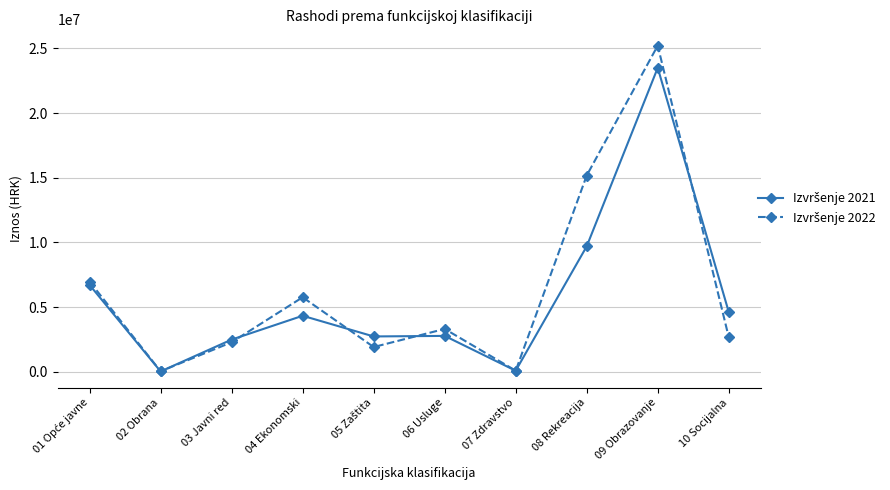

What is the label of the 3rd point from the right?

08 Rekreacija